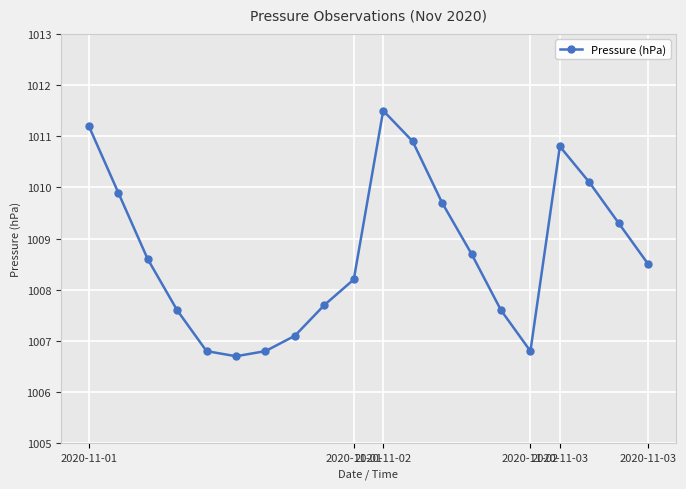

What is the sum of all values?

20174.5